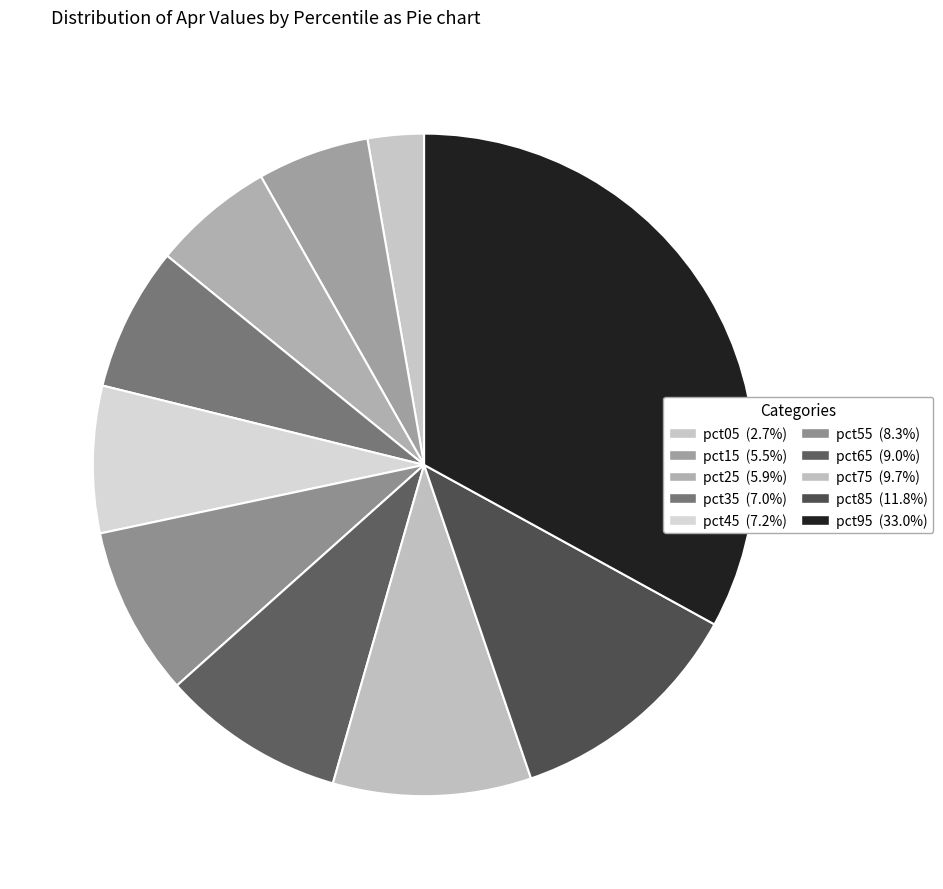

True or false: pct85 accounts for 12% of the total.

True